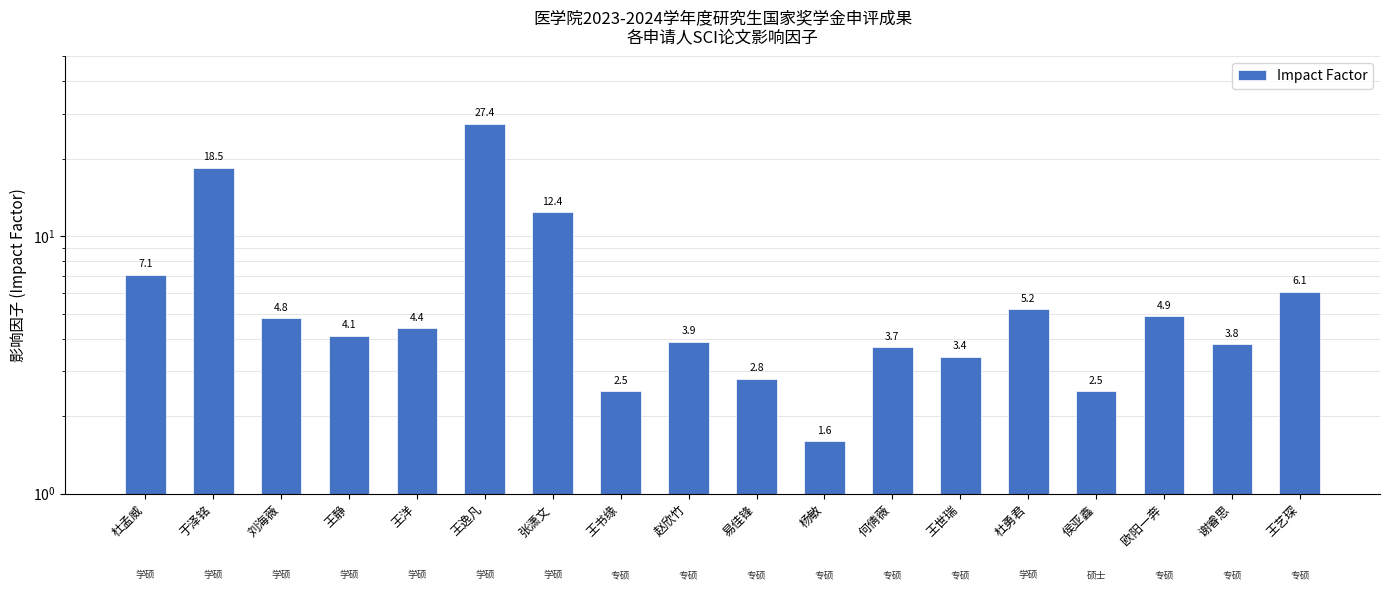

How many bars are there in total?

18